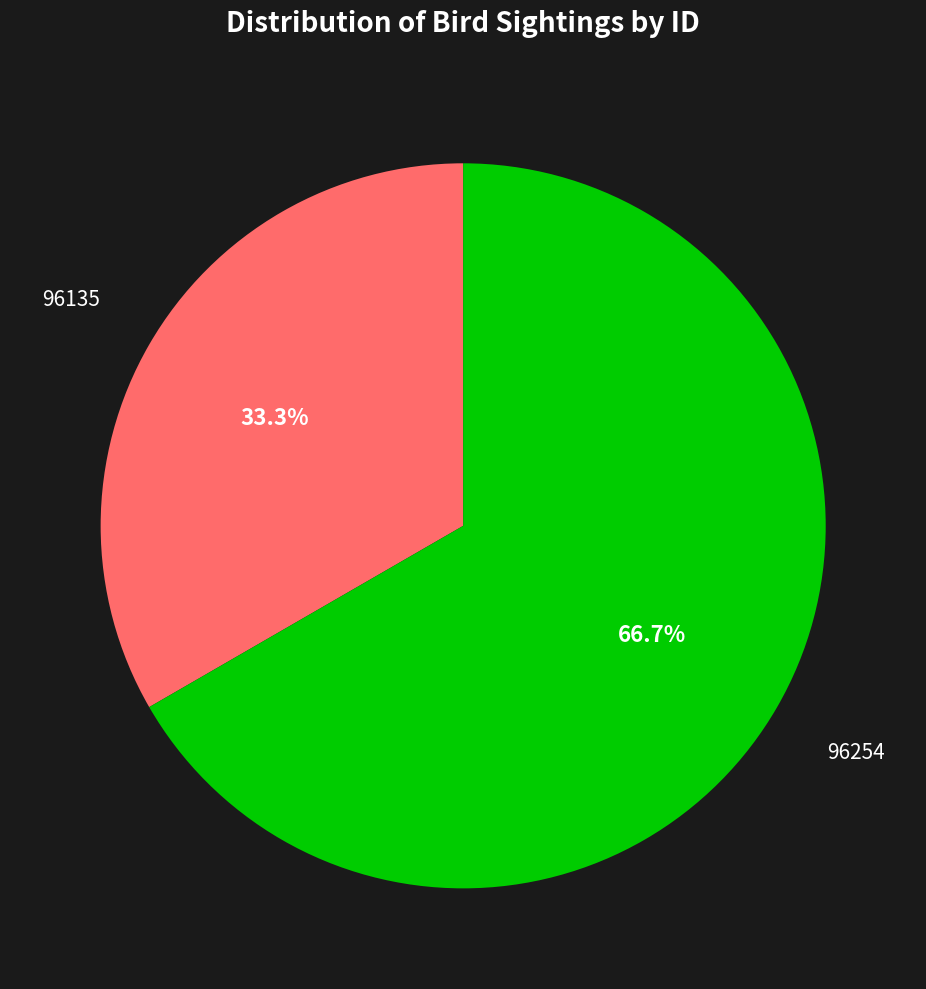

Is there any slice that represents more than half of the pie?

Yes